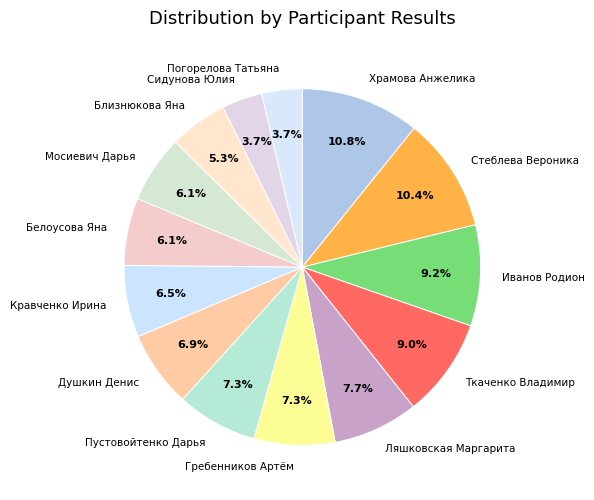

Between Белоусова Яна and Иванов Родион, which is larger?

Иванов Родион